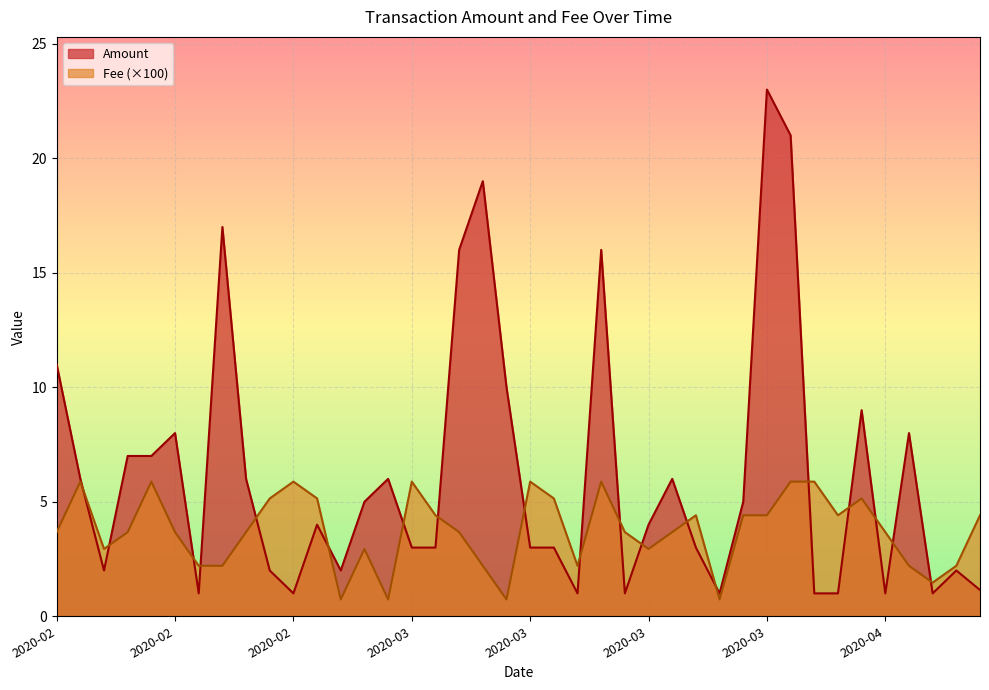

Count the number of categories in the chart.

40